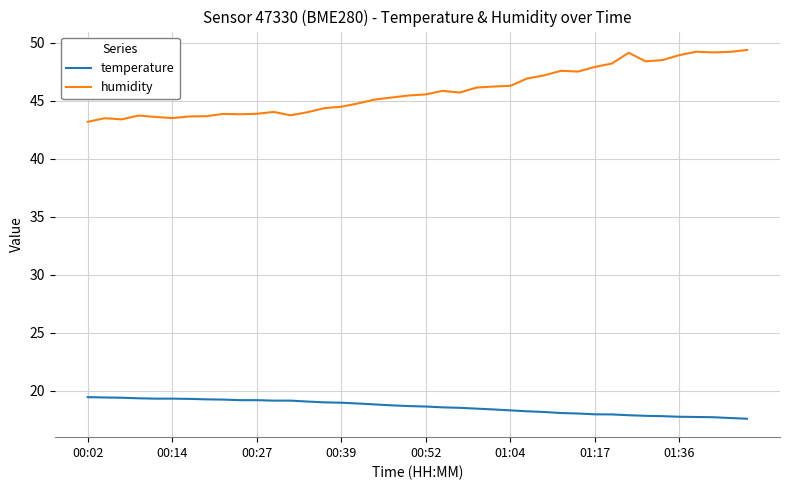

True or false: temperature and humidity intersect in this chart.

False